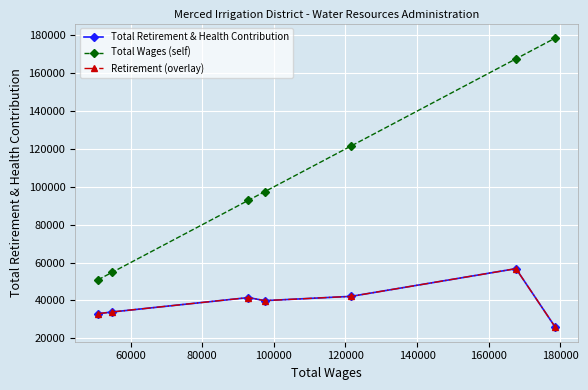

At which label is Total Wages (self) closest to 114757?

120000